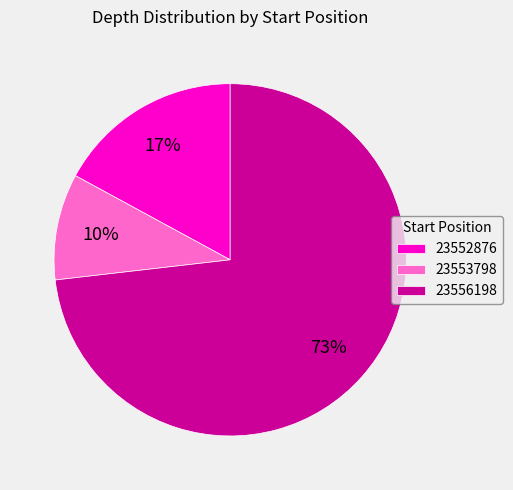

Is 23556198 the majority of the pie?

Yes